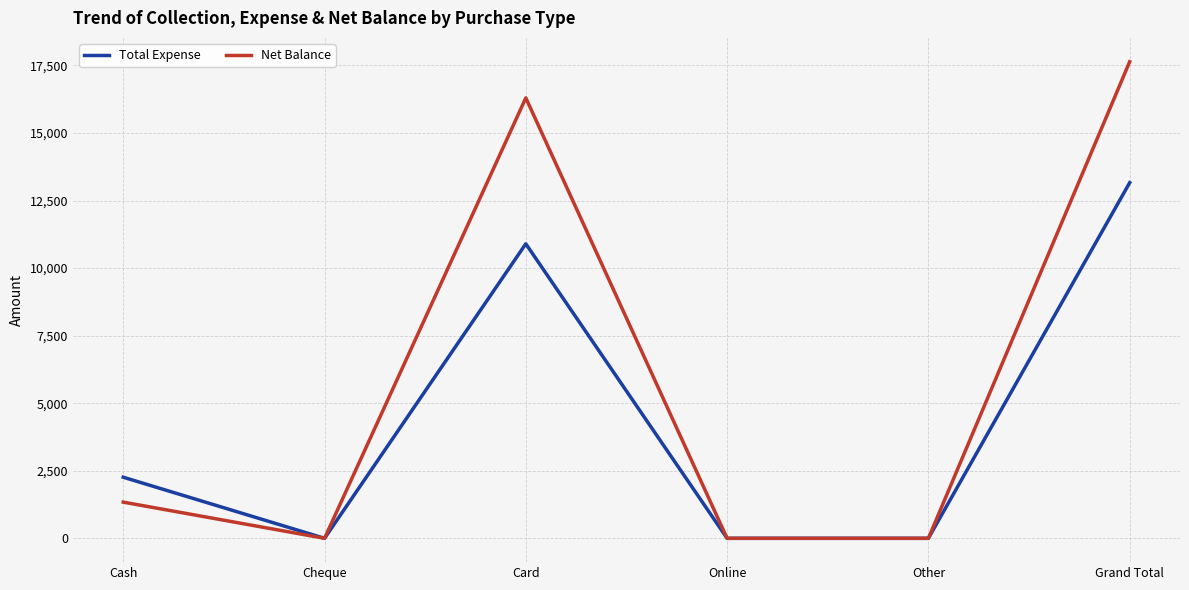

Rank the series by their average value, from highest to lowest.

Net Balance, Total Expense